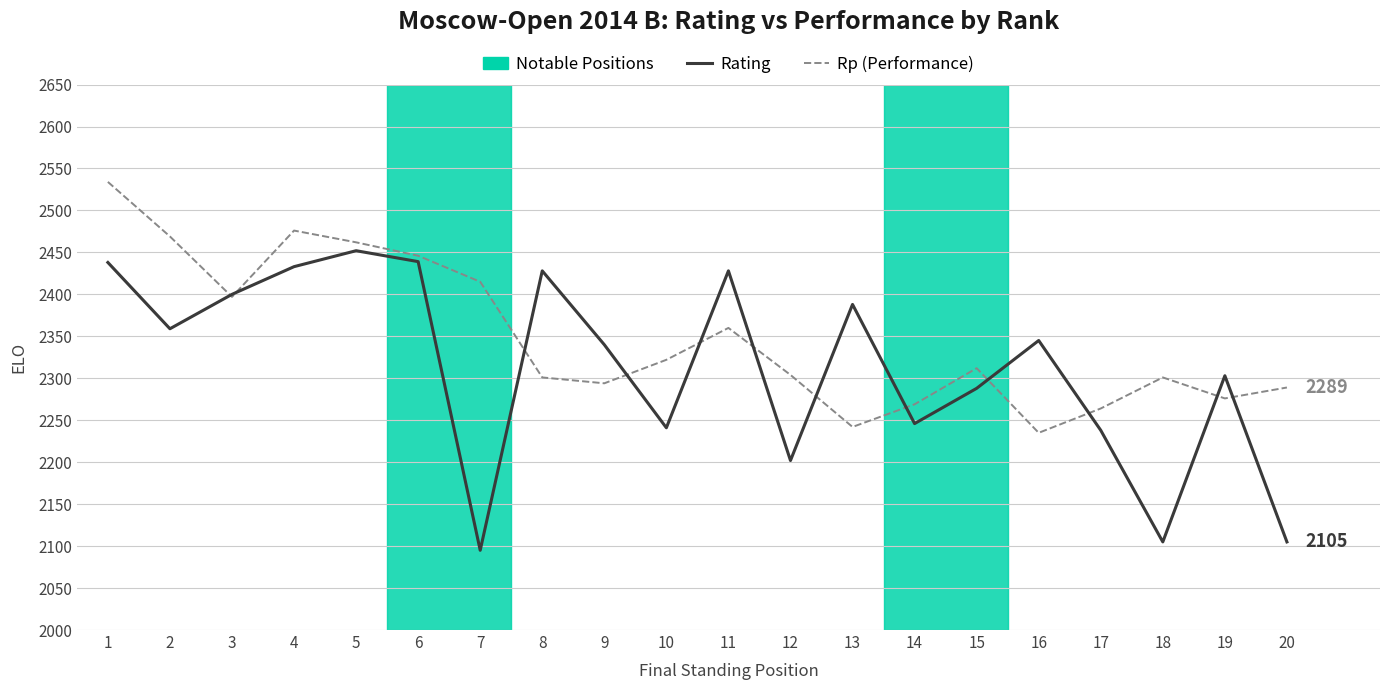

What is the difference between the Rp (Performance) values at 13 and 11?

118